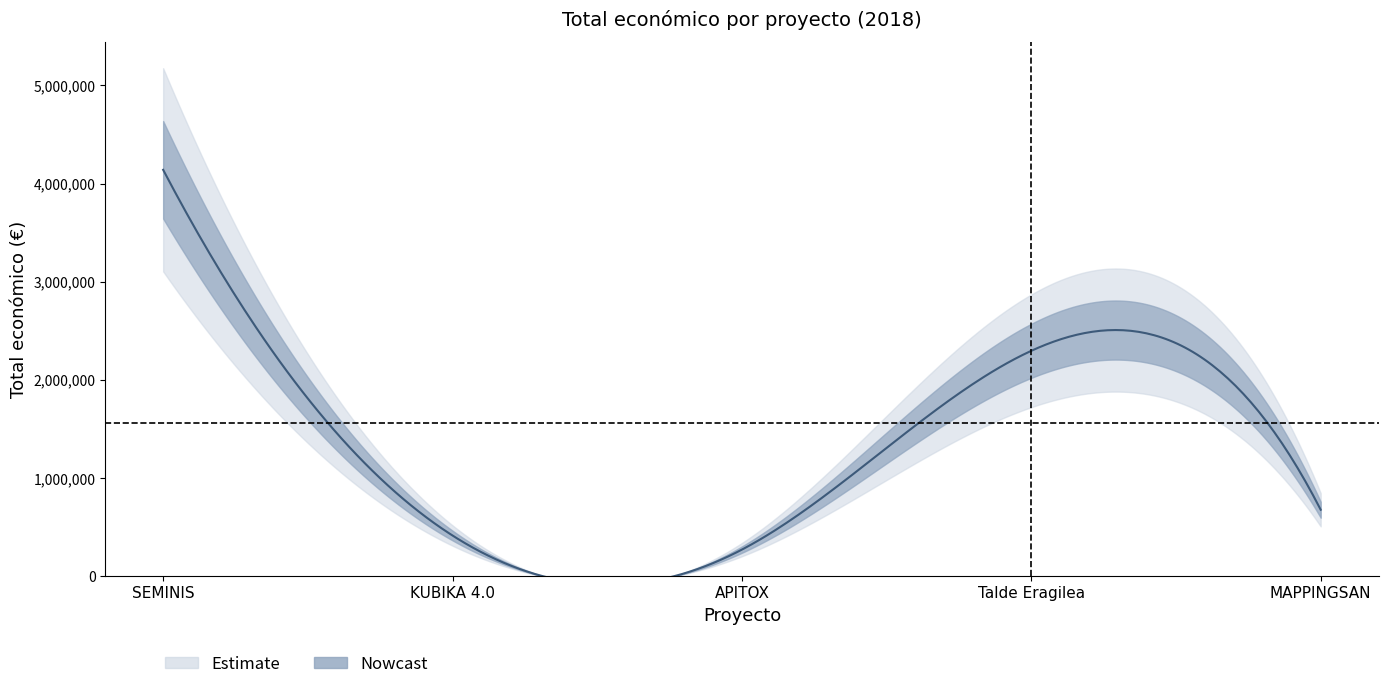

What is the maximum value shown in the chart?

4139393